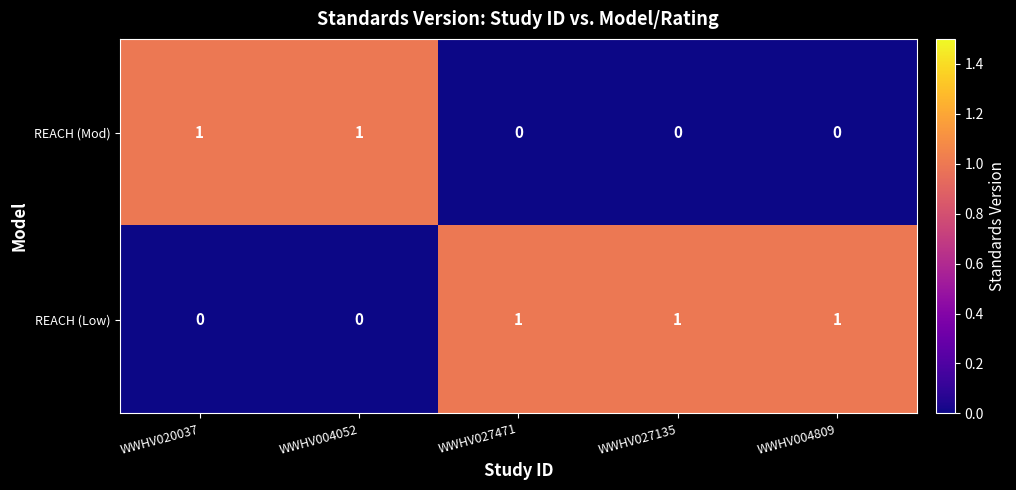

The REACH (Low) series shows 0 at WWHV027471. True or false?

False